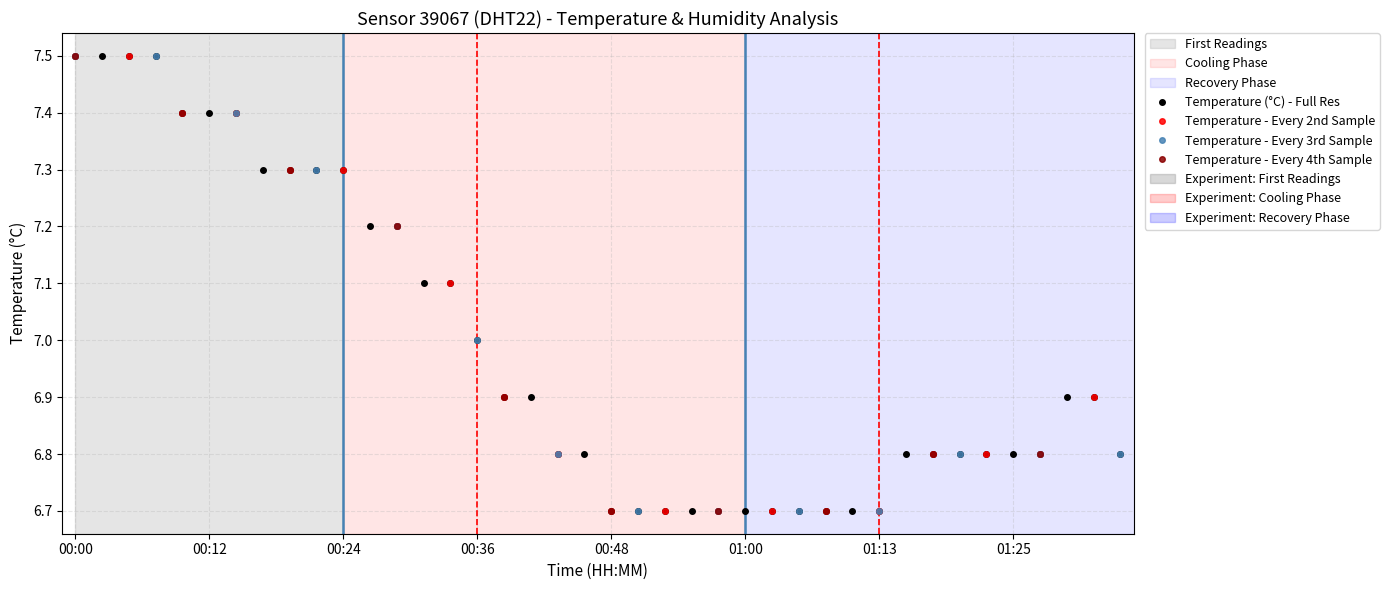

At which label is the value closest to 7?

00:36